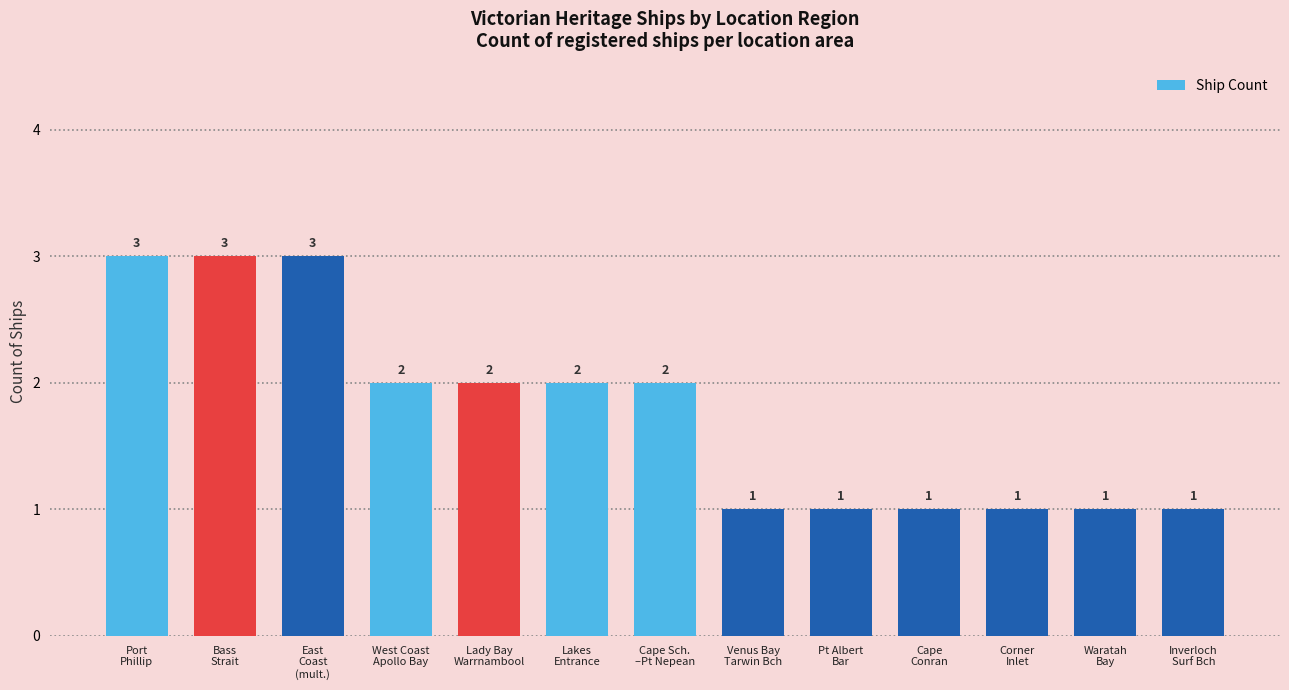

The value at Cape
Conran is 2. True or false?

False